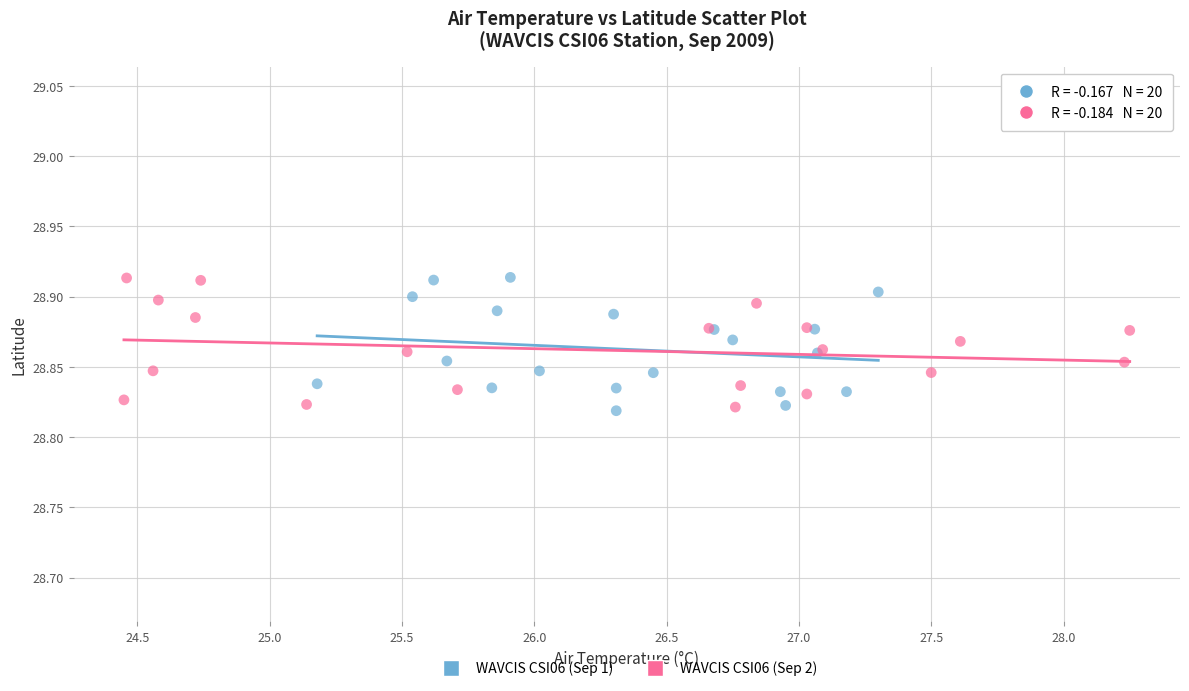

What are all the series names shown in the legend?

WAVCIS CSI06 (Sep 1), WAVCIS CSI06 (Sep 2)